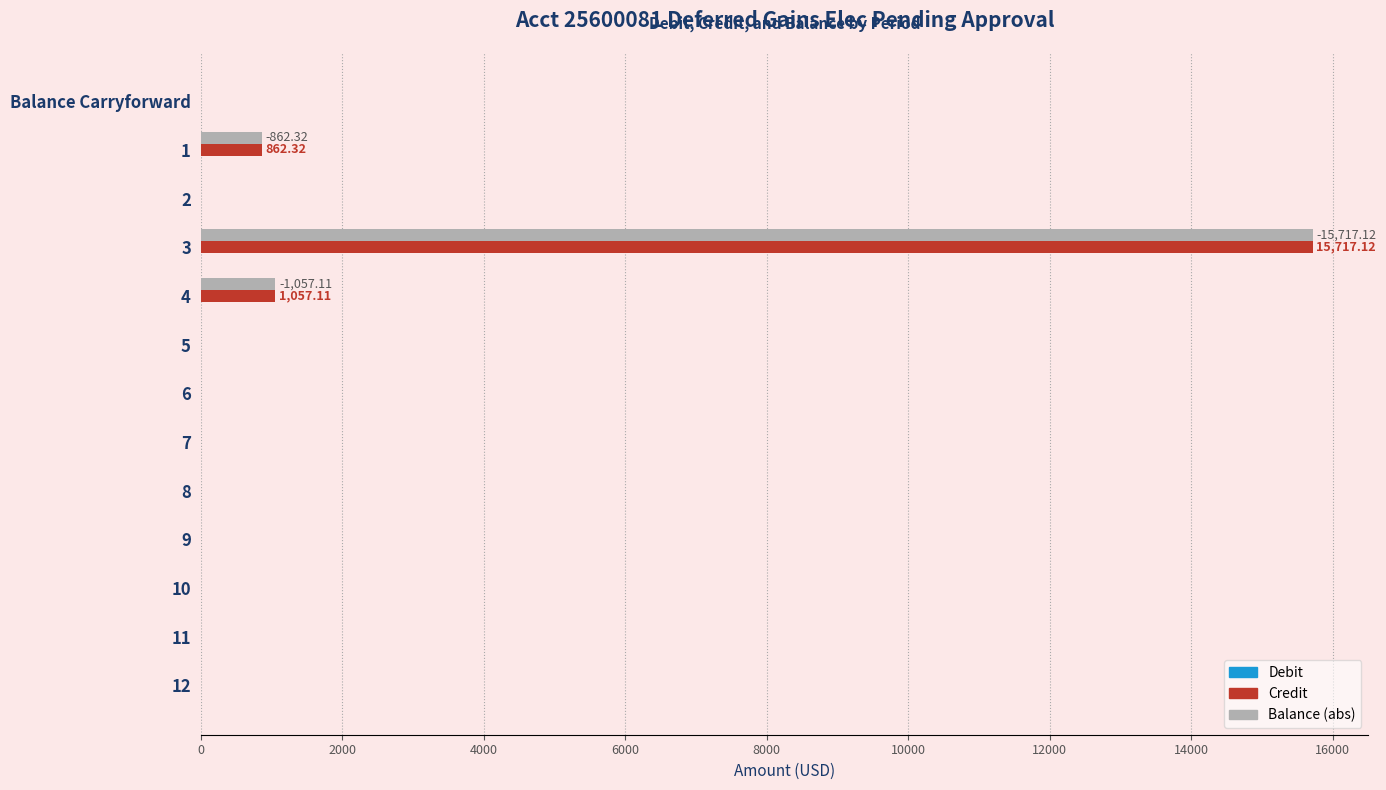

What is the sum of the Balance (abs) values at 12 and 3?

15717.1